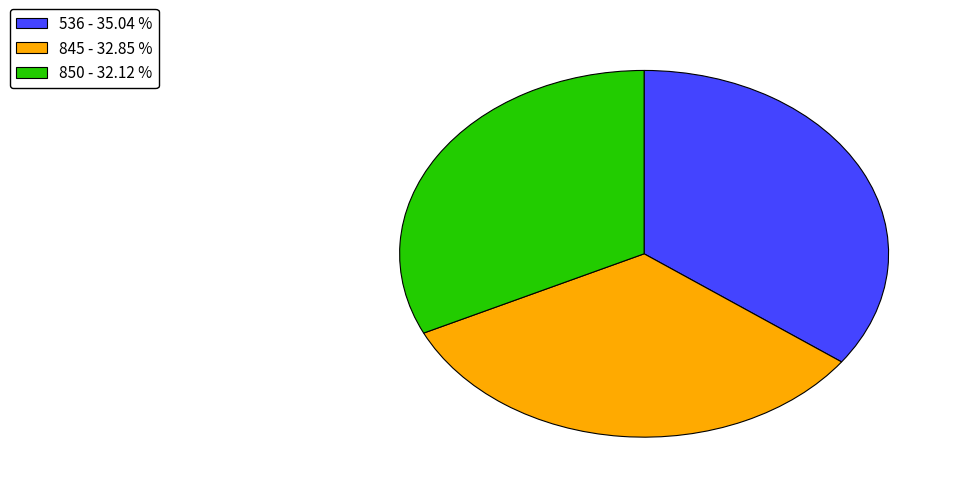

Is there any slice that represents more than half of the pie?

No